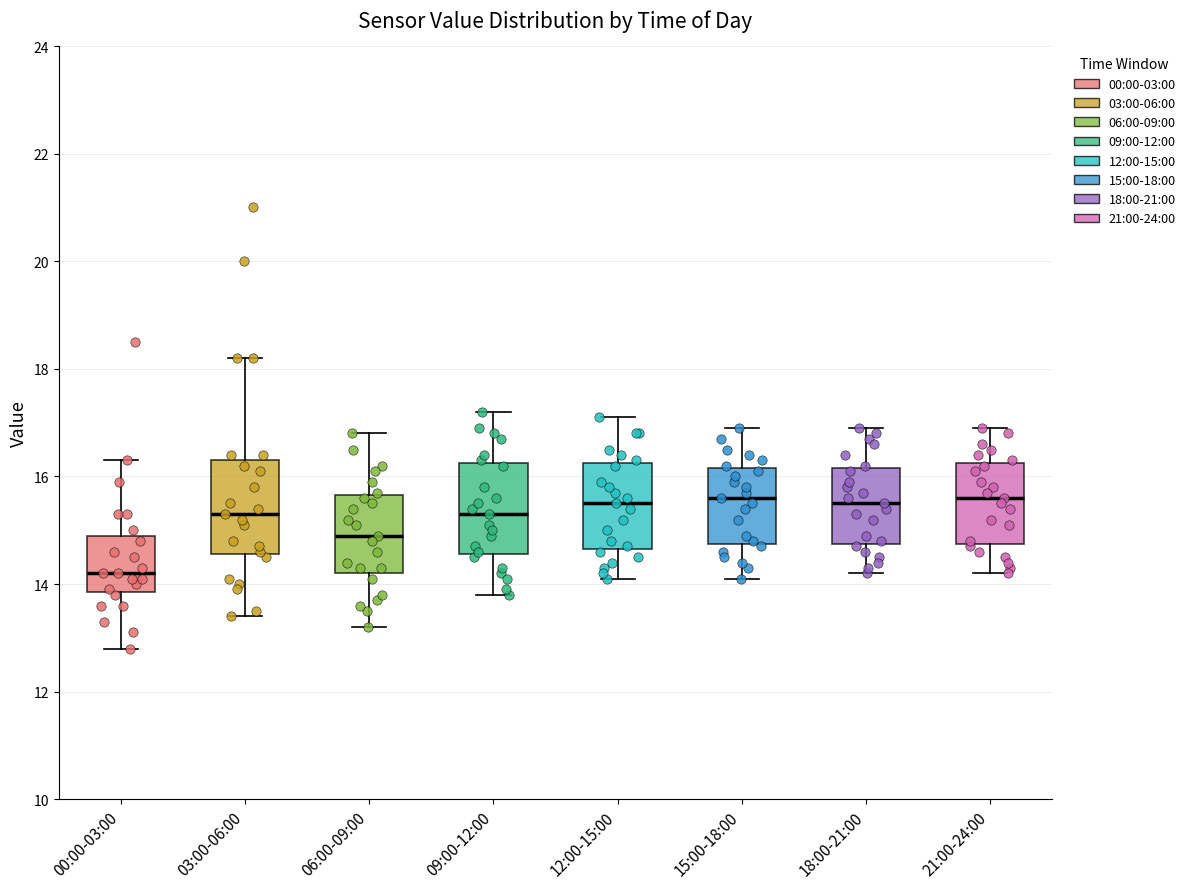

Reading left to right, transcribe this box plot: for each box, give where its median line is, the range the box spans, and where its two whiskers end, as read against the y-axis. The values are not printed on the chart, so give them approximately, as read against the axis.

00:00-03:00: median 14.2, box 13.8 to 15.0, whiskers 12.8 to 16.4
03:00-06:00: median 15.4, box 14.6 to 16.4, whiskers 13.4 to 18.2
06:00-09:00: median 15.0, box 14.2 to 15.6, whiskers 13.2 to 16.8
09:00-12:00: median 15.4, box 14.6 to 16.2, whiskers 13.8 to 17.2
12:00-15:00: median 15.6, box 14.6 to 16.2, whiskers 14.2 to 17.2
15:00-18:00: median 15.6, box 14.8 to 16.2, whiskers 14.2 to 17.0
18:00-21:00: median 15.6, box 14.8 to 16.2, whiskers 14.2 to 17.0
21:00-24:00: median 15.6, box 14.8 to 16.2, whiskers 14.2 to 17.0